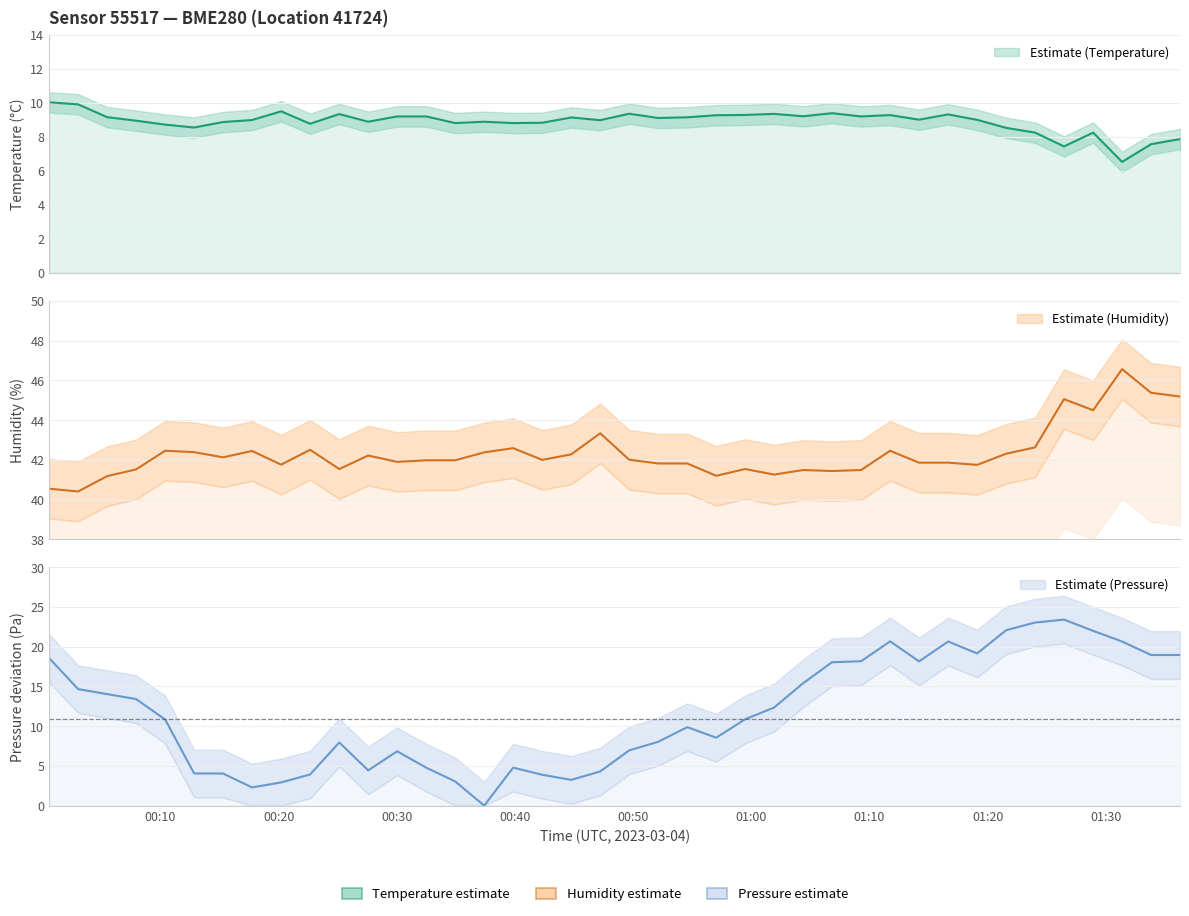

What is the difference between the maximum and second lowest values in the humidity series?

6.0